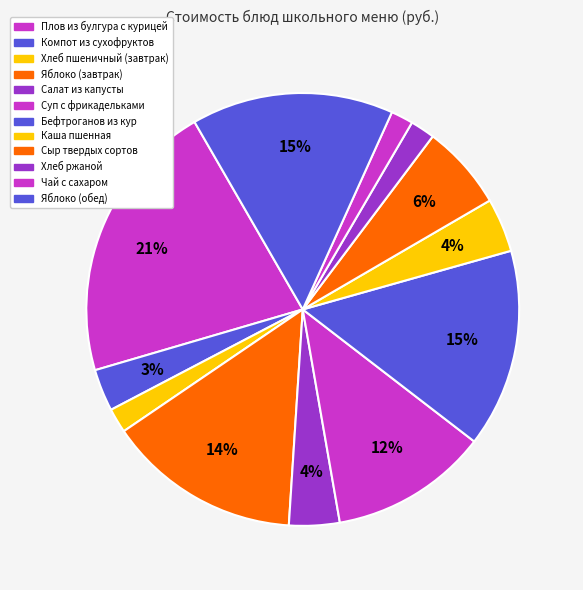

Which has a higher value, Яблоко (завтрак) or Чай с сахаром?

Яблоко (завтрак)